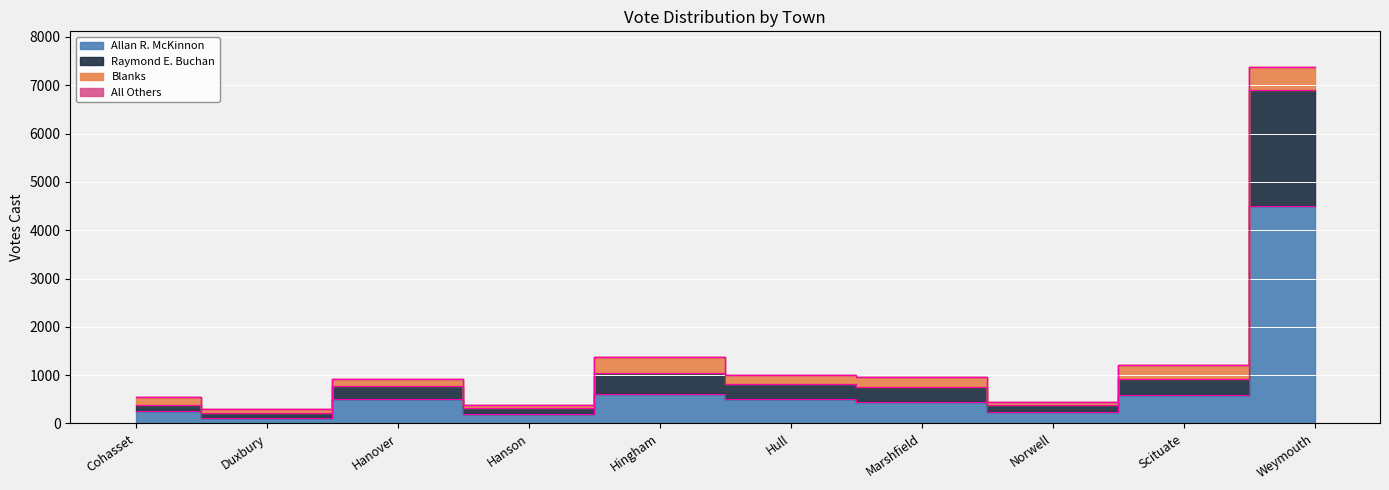

True or false: Allan R. McKinnon has a value of 496 at Hull.

True